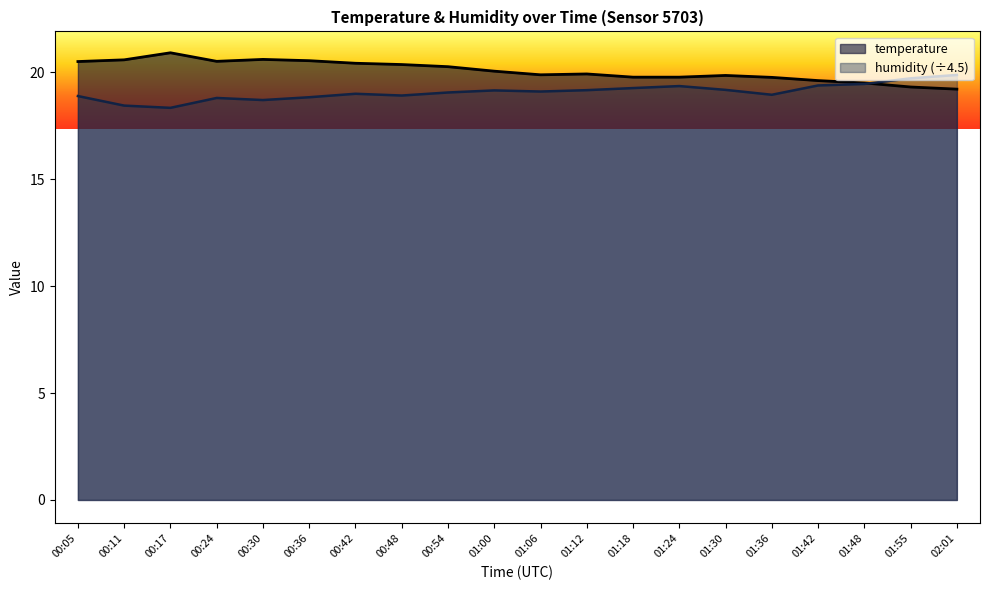

What is the average value of the temperature series?

20.1